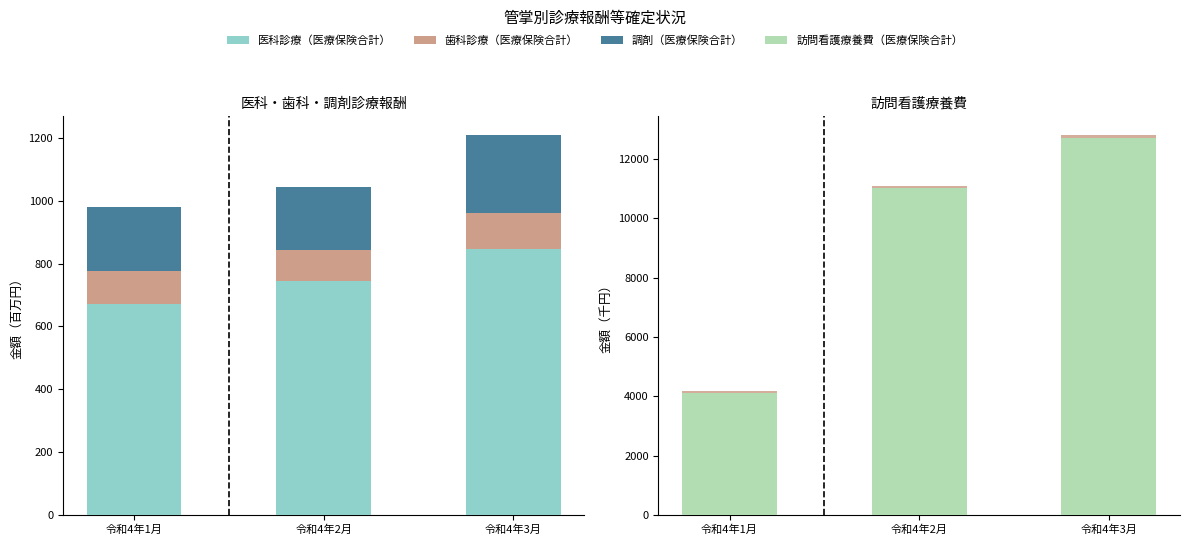

Is it true that 調剤（医療保険合計） equals 277.0 at 令和4年2月?

False